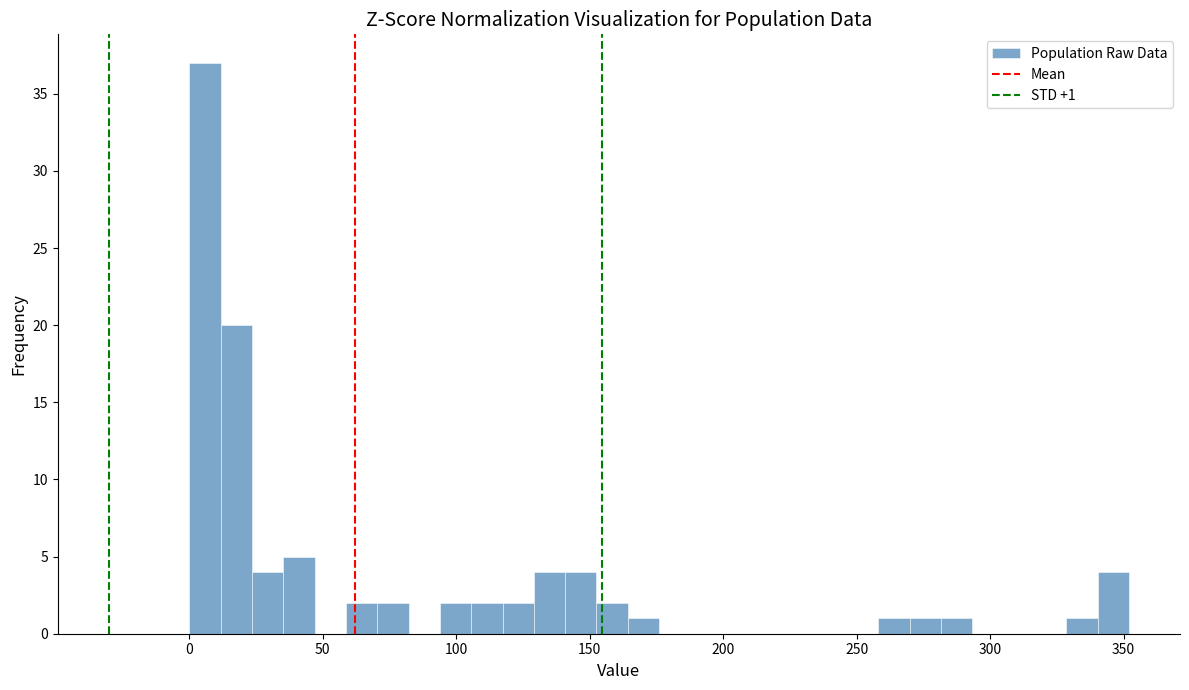

Read against the x-axis, roughly where is the centre of the tallest bar?

5